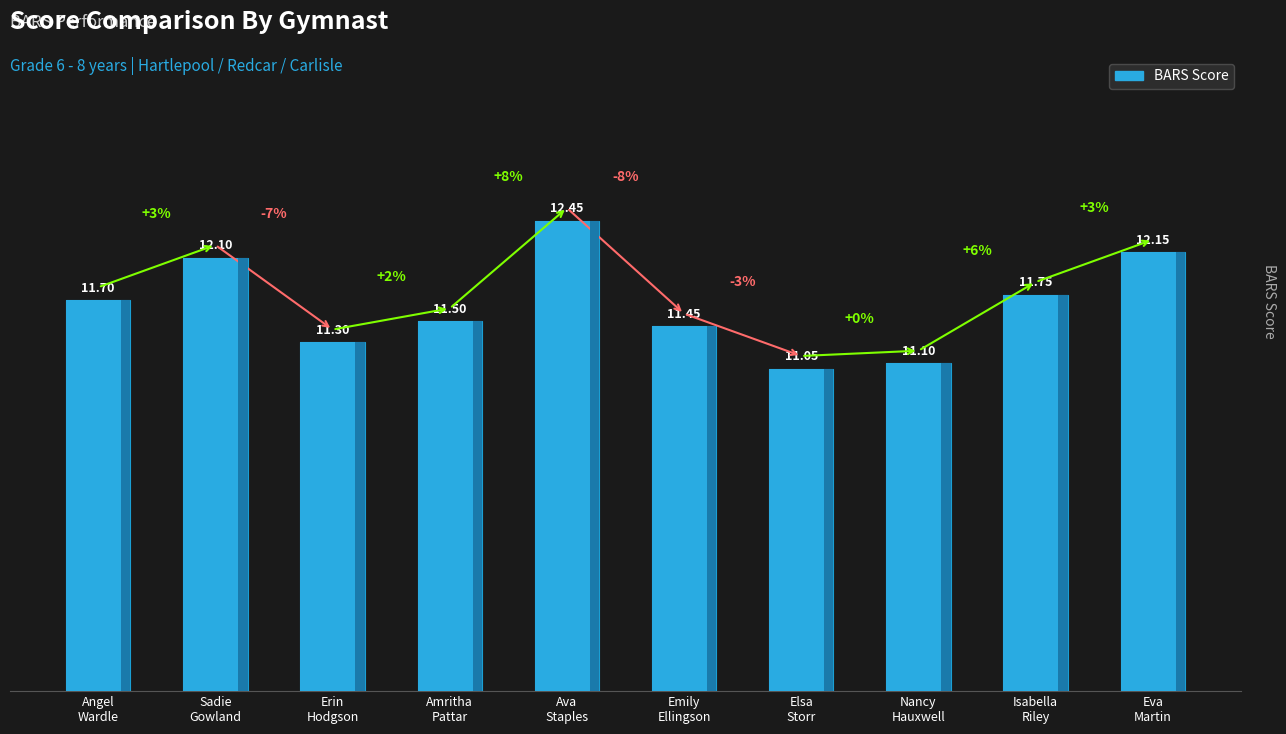

What is the label of the 7th bar from the right?

Amritha
Pattar